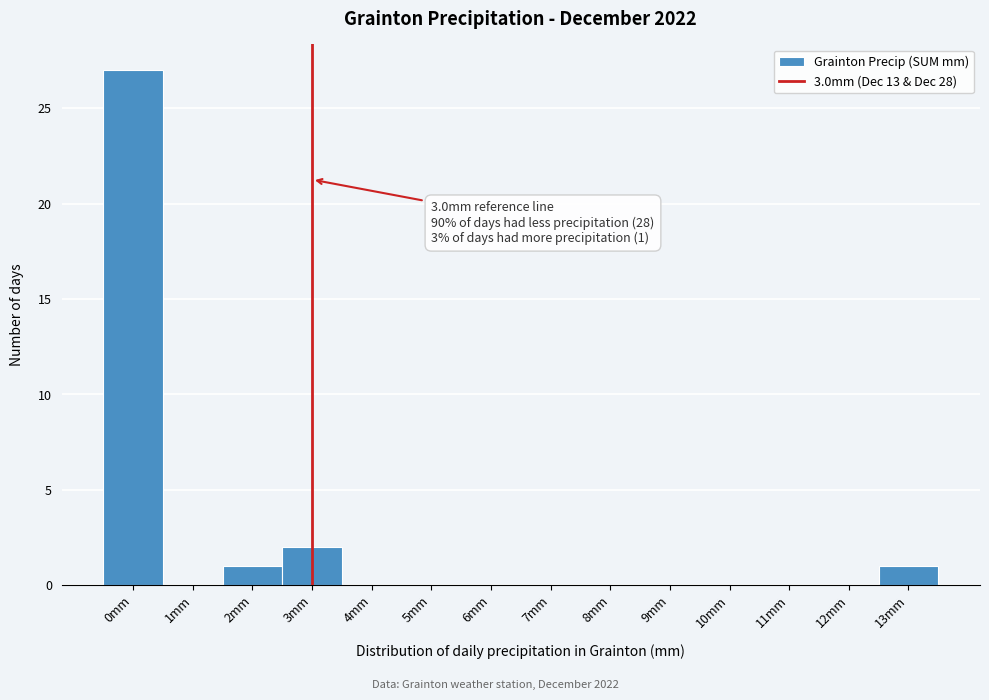

Over which range of the x-axis is the bar tallest?

-0.5 to 0.5